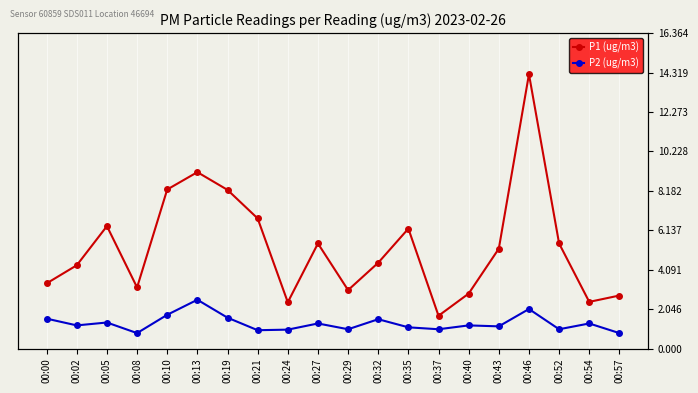

Between 00:21 and 00:13, which is larger?

00:13